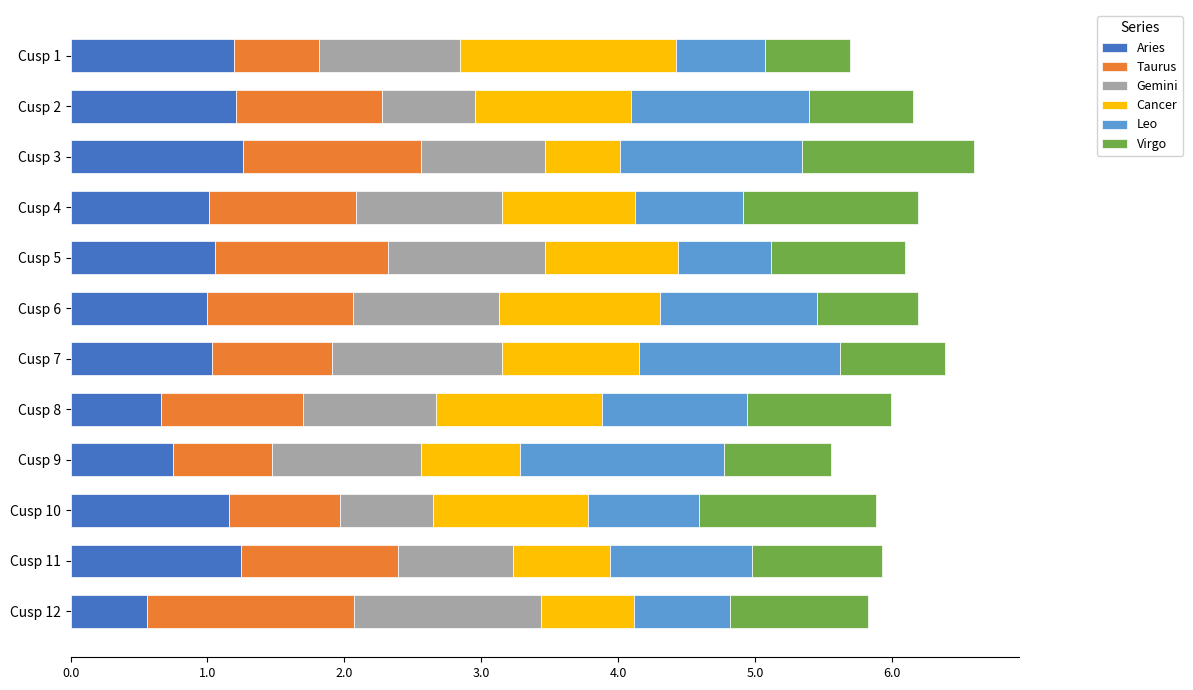

What is the minimum value for Aries?

0.6